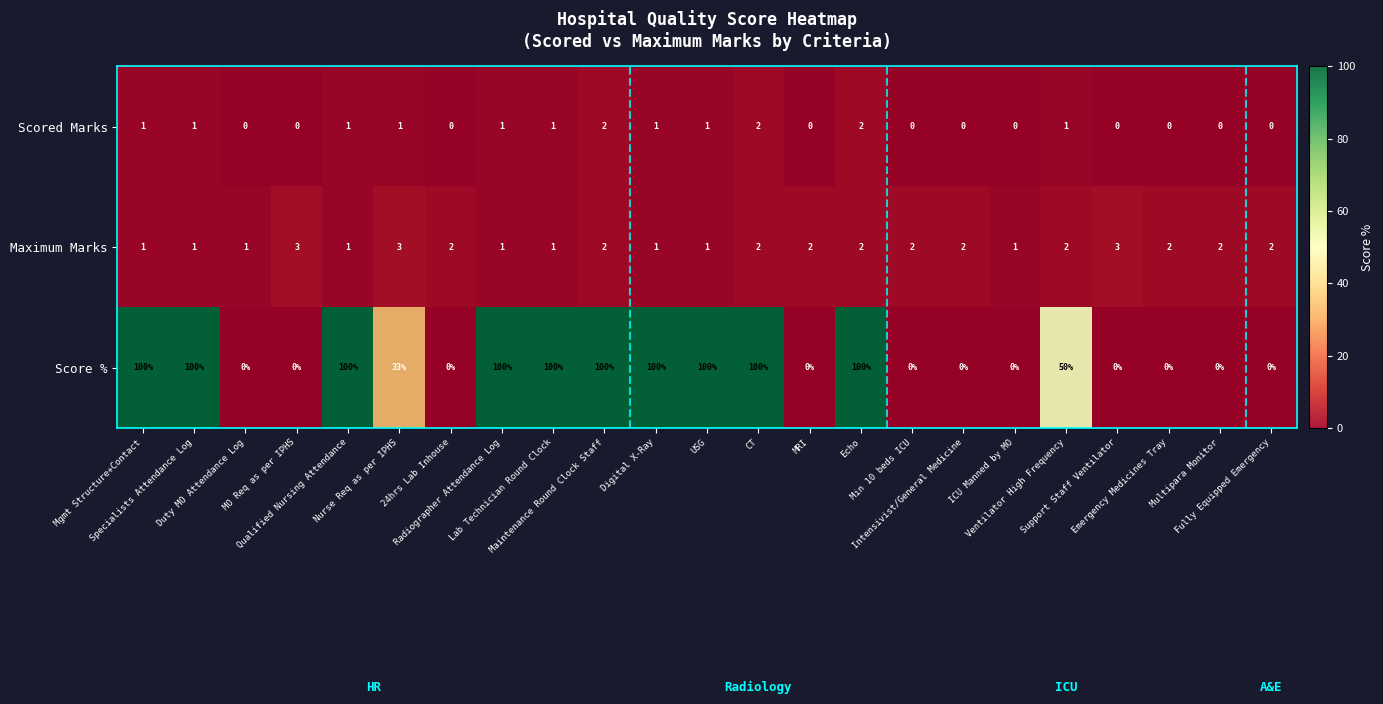

List the series in order of their peak value, highest first.

Score %, Maximum Marks, Scored Marks